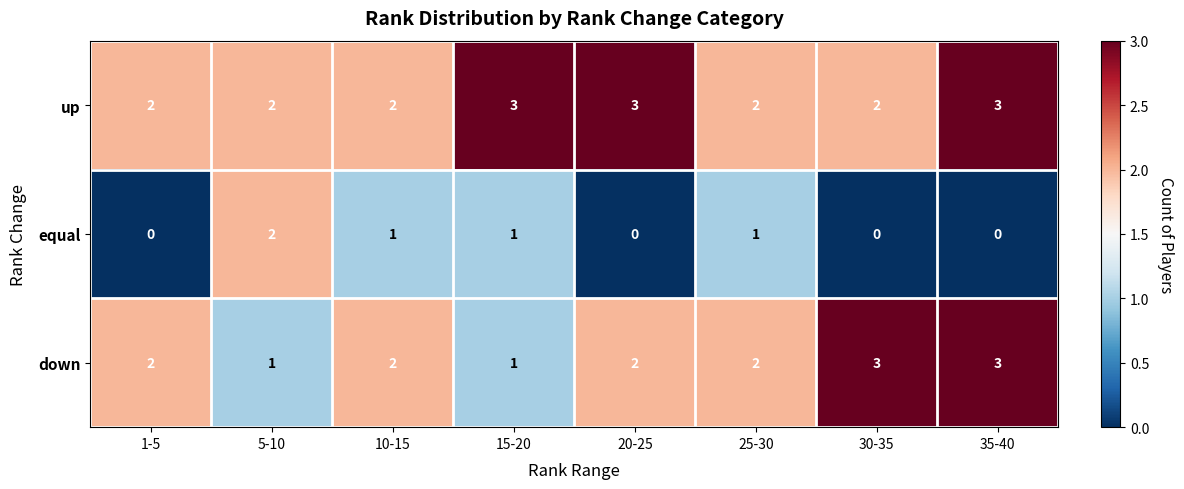

What is the sum of the up values at 25-30 and 35-40?

5